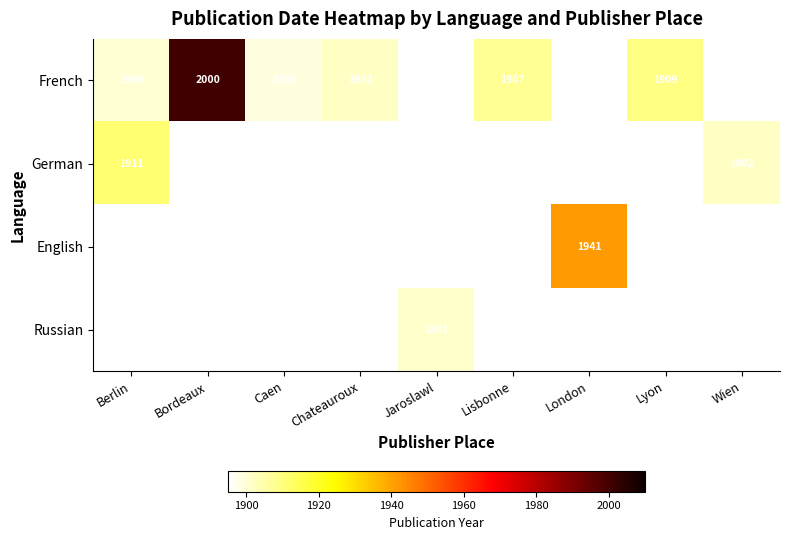

At how many categories does at least one series exceed 1923?

2